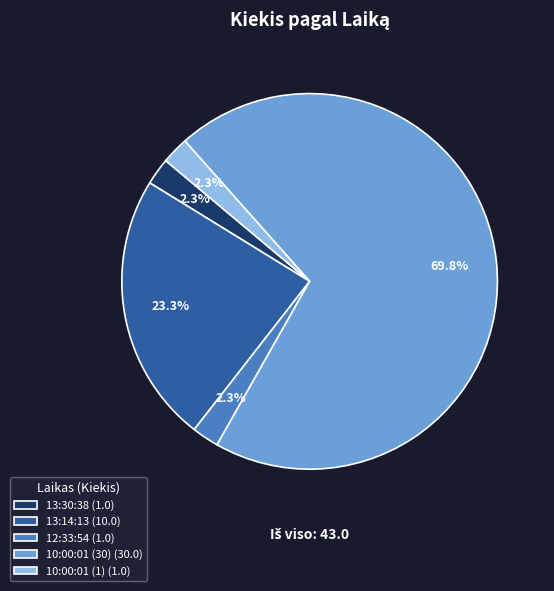

Does 10:00:01 (30) account for over 50% of the chart?

Yes